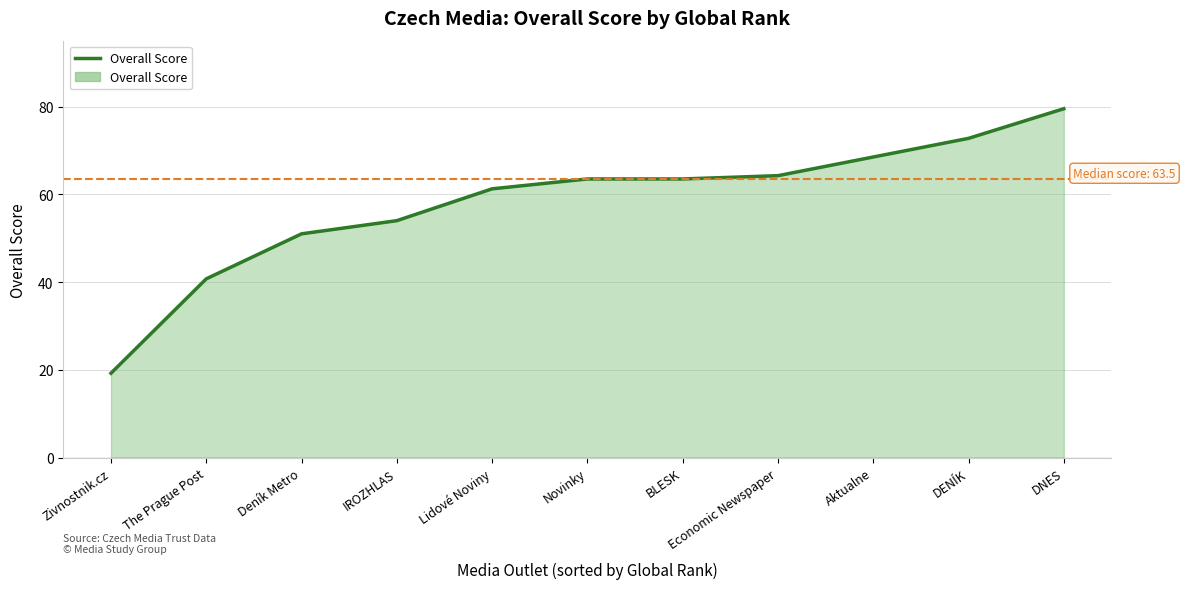

Which category has the lowest value across all series?

Zivnostnik.cz